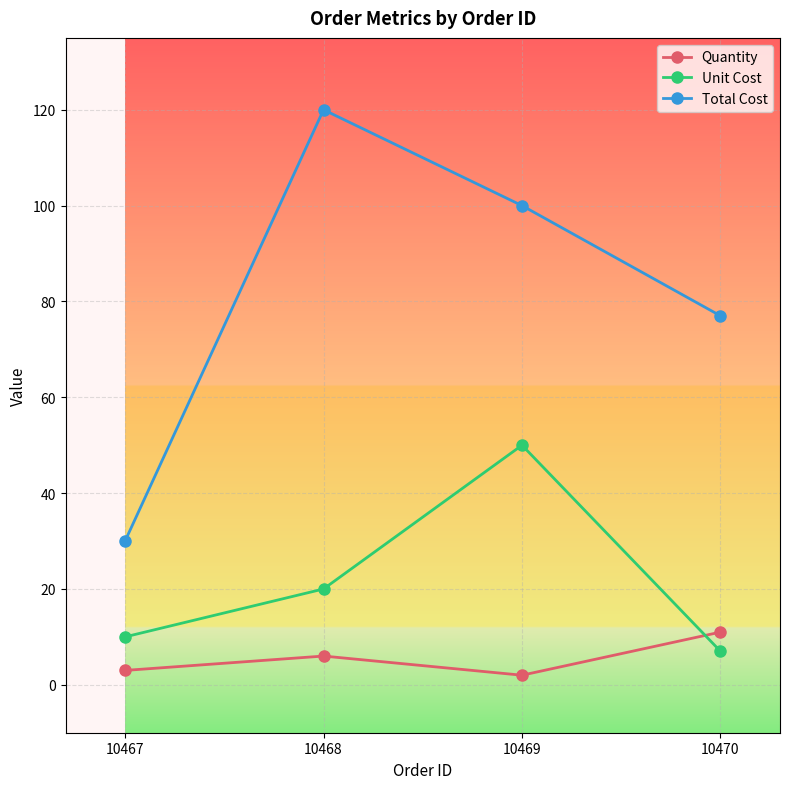

What is the average value of the Total Cost series?

82